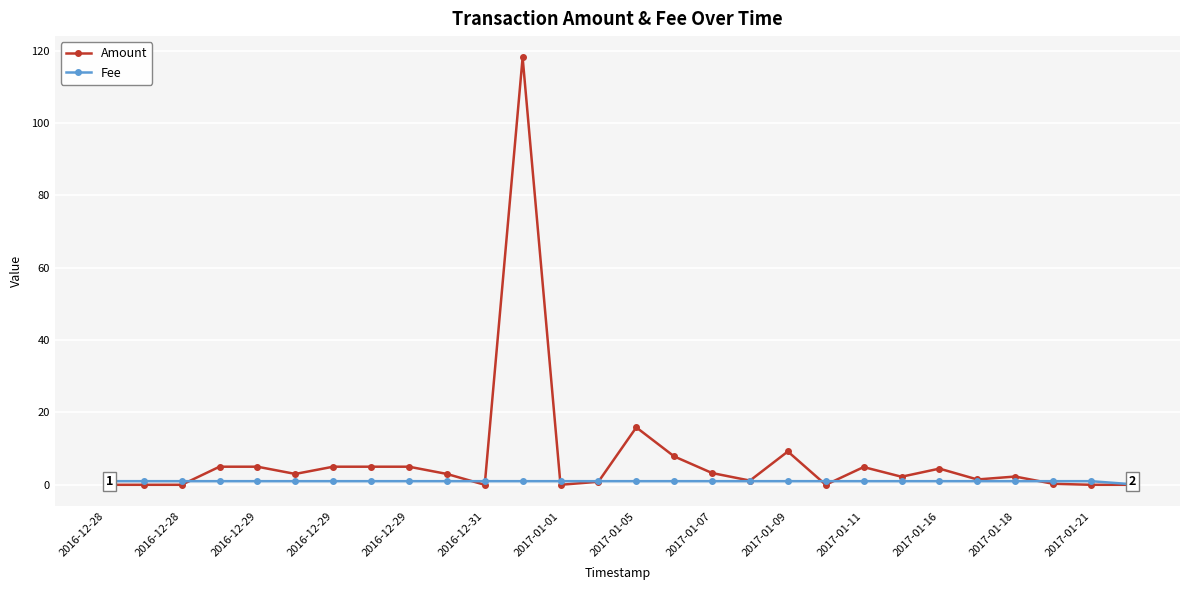

What is the greatest value displayed?

118.1